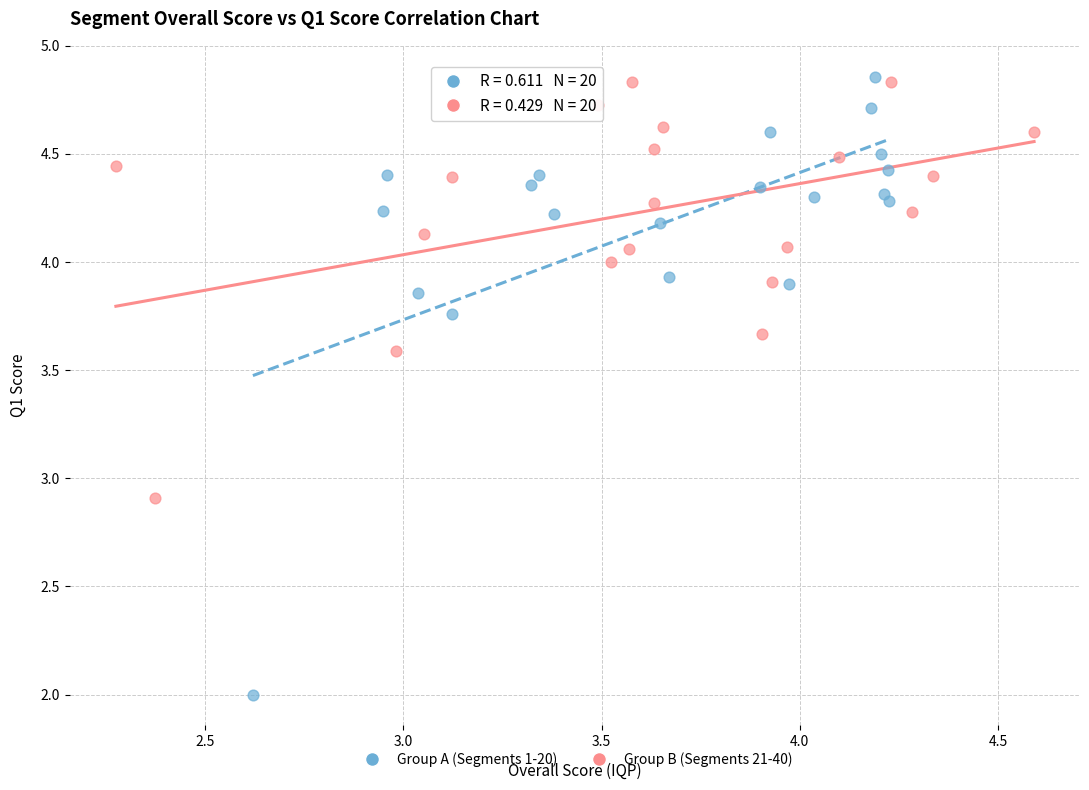

Which series has the largest Y range (max minus min)?

Group A (Segments 1-20)